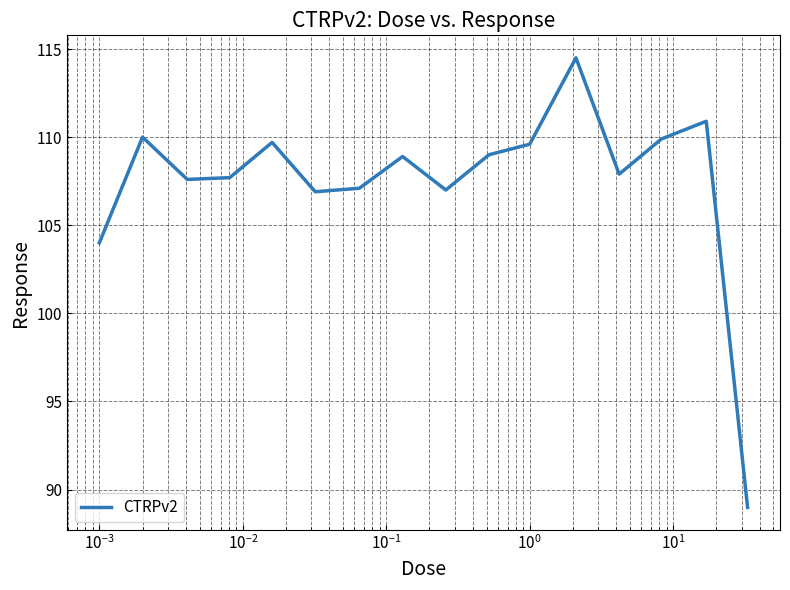

What is the smallest value displayed?

89.0